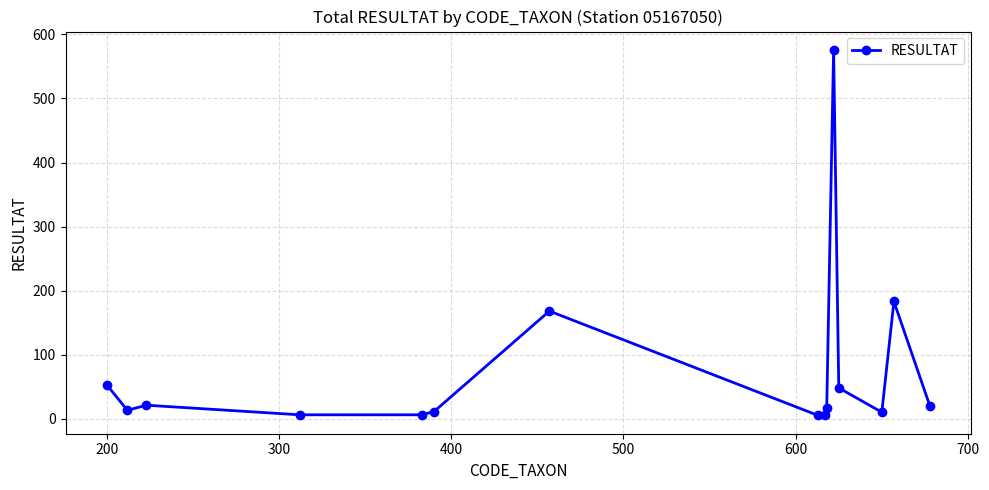

What is the difference between the maximum and second lowest values?

571